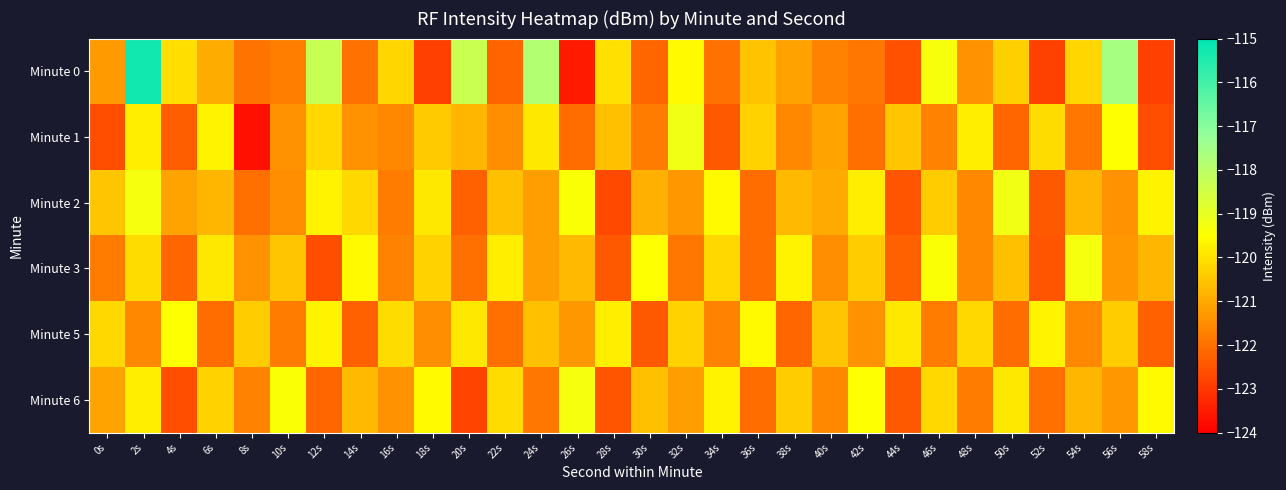

What is the greatest value displayed?

-115.3